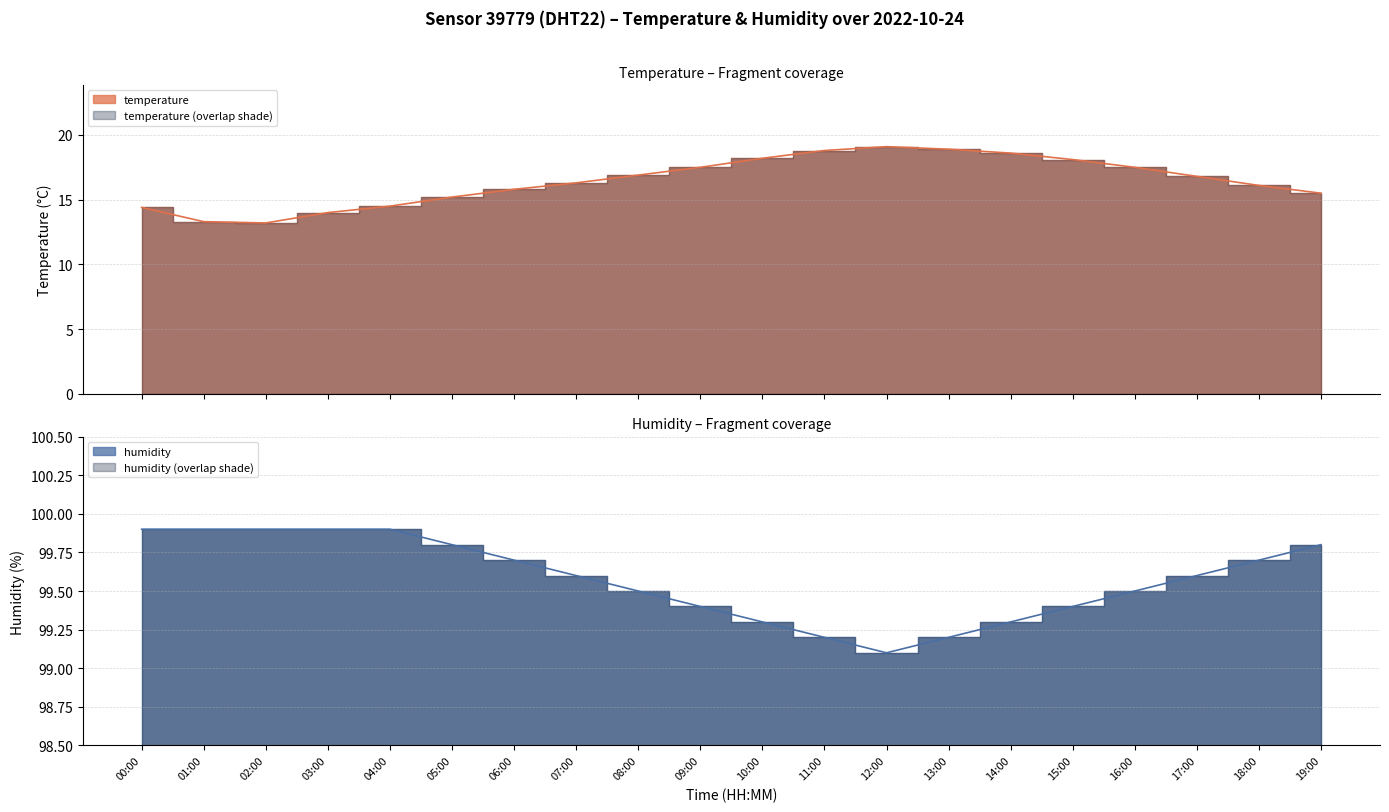

In temperature, how many points are lower than both neighbors (excluding endpoints)?

1